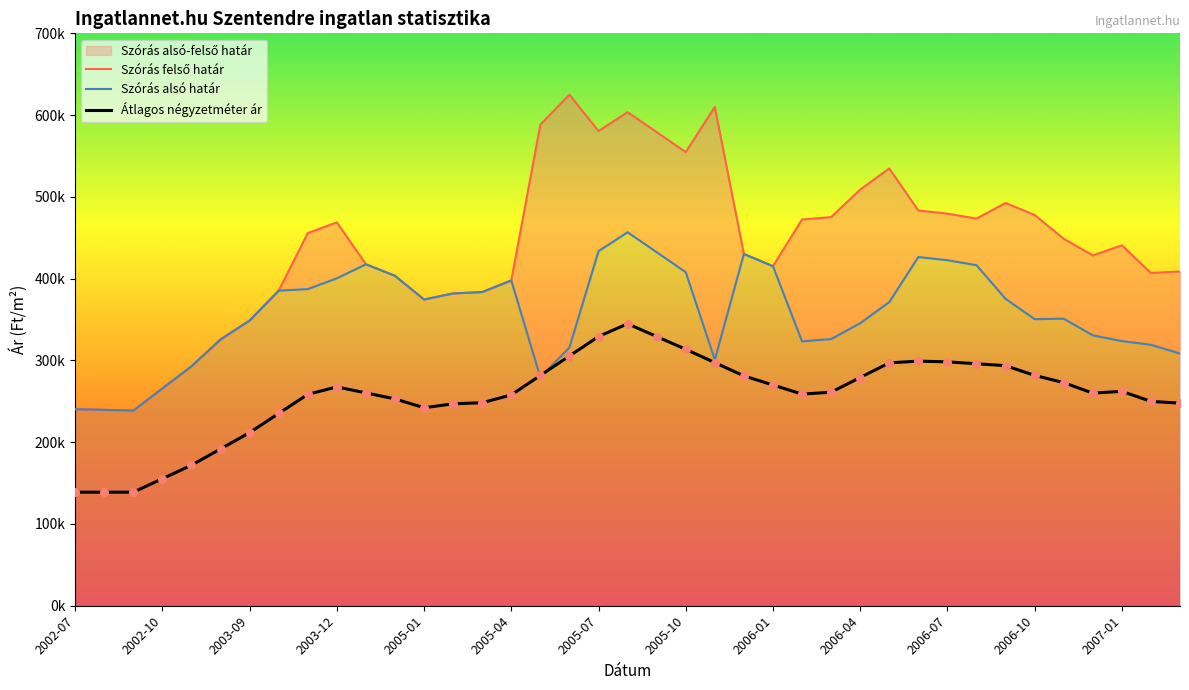

Which series has the widest spread of Y values?

Szórás felső határ